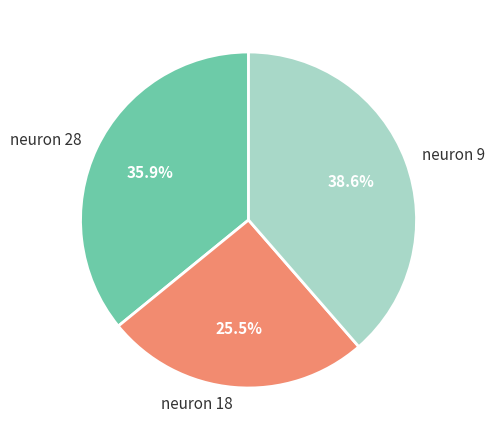

Rank the categories by value from lowest to highest.

neuron 18, neuron 28, neuron 9